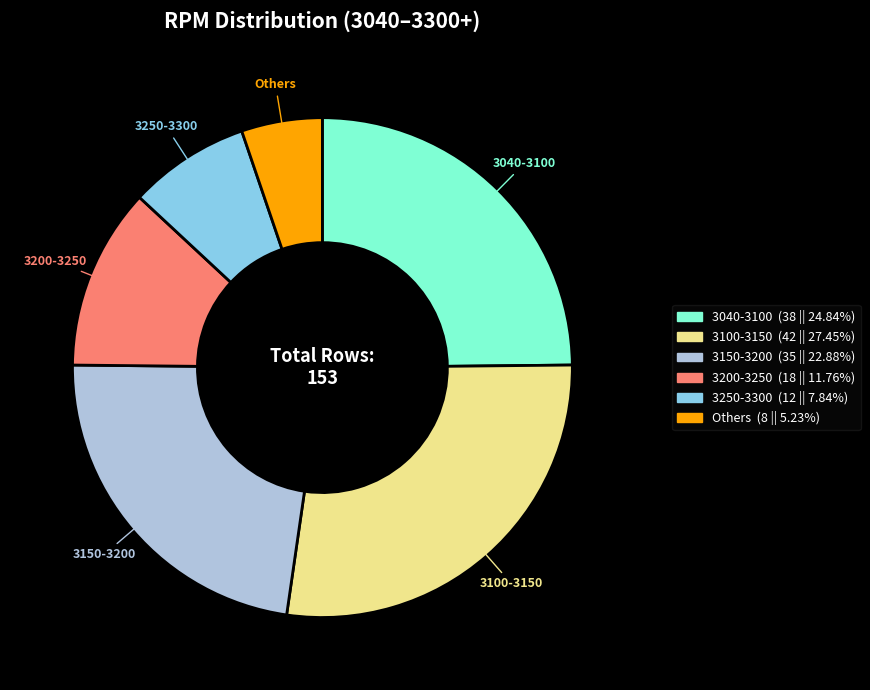

Rank the categories by value from highest to lowest.

3100-3150, 3040-3100, 3150-3200, 3200-3250, 3250-3300, Others